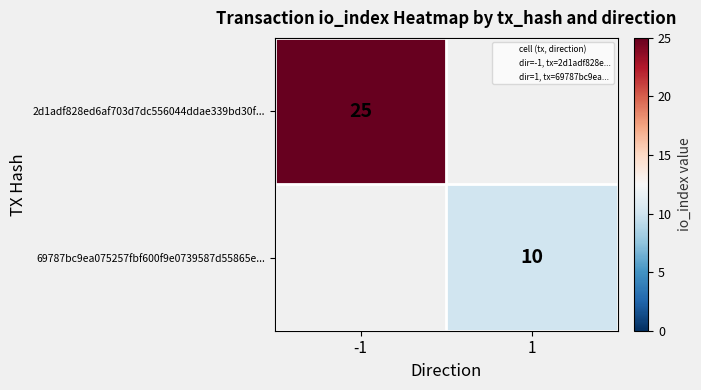

Count the number of categories in the chart.

2